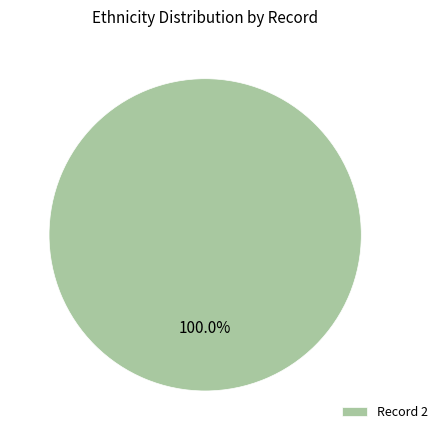

Rank the categories by value from lowest to highest.

Record 2